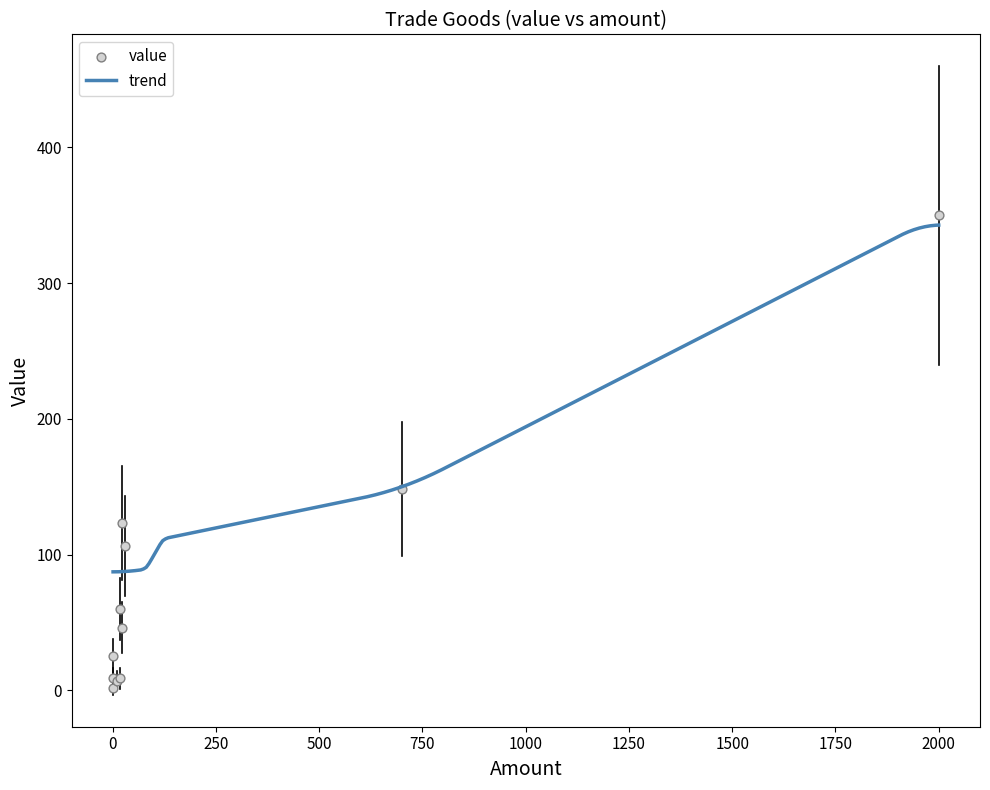

What is the change in value from aqua vita to gunpowder?

+51